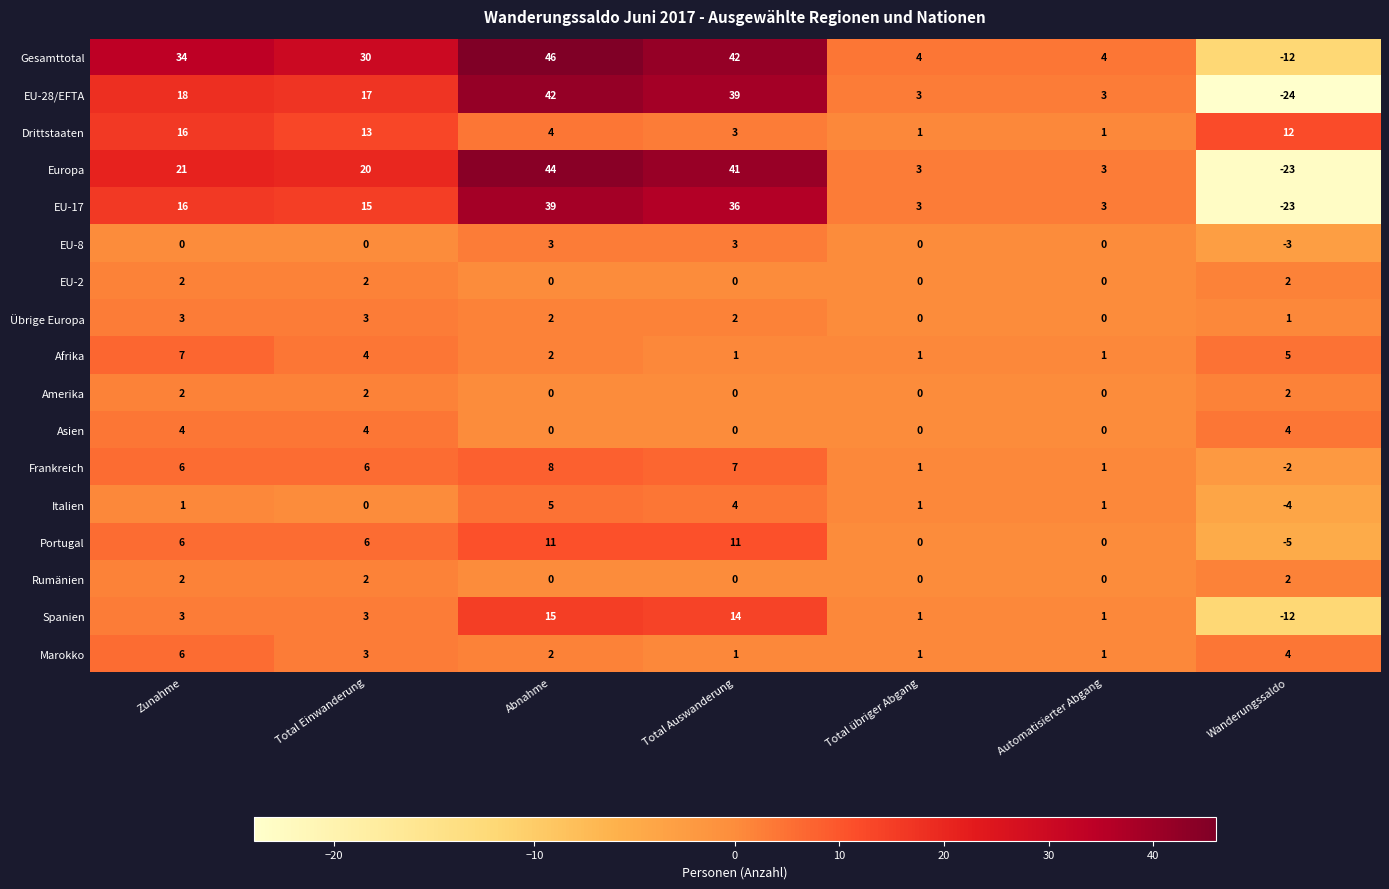

The value of Asien at Total Auswanderung is -2. True or false?

False